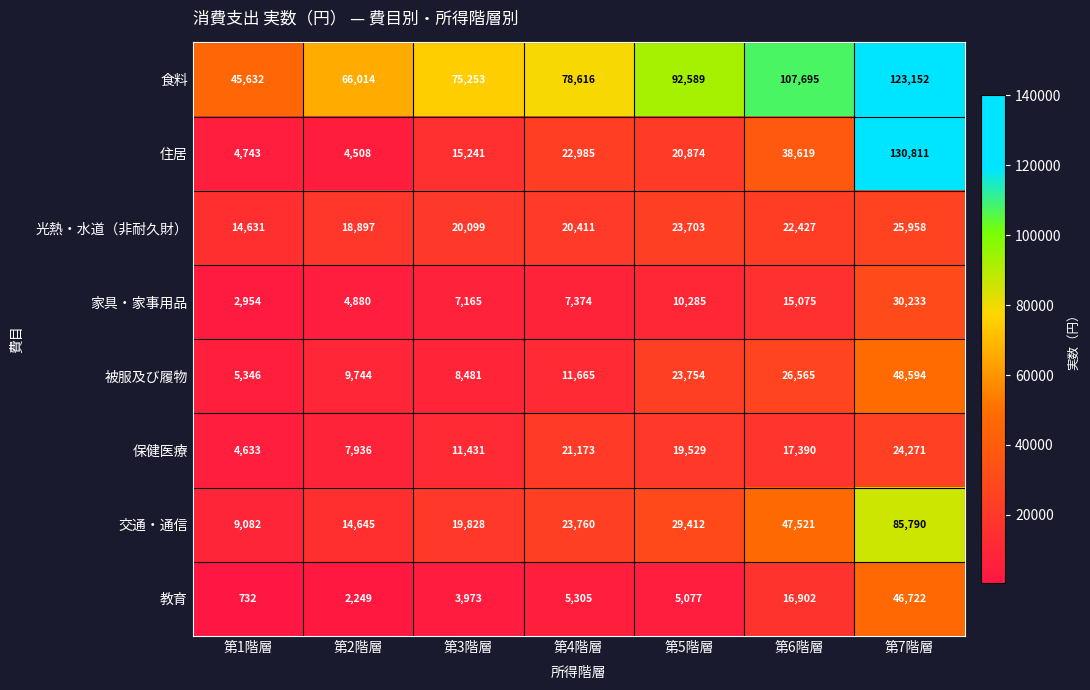

Which series has the largest total across all categories?

食料